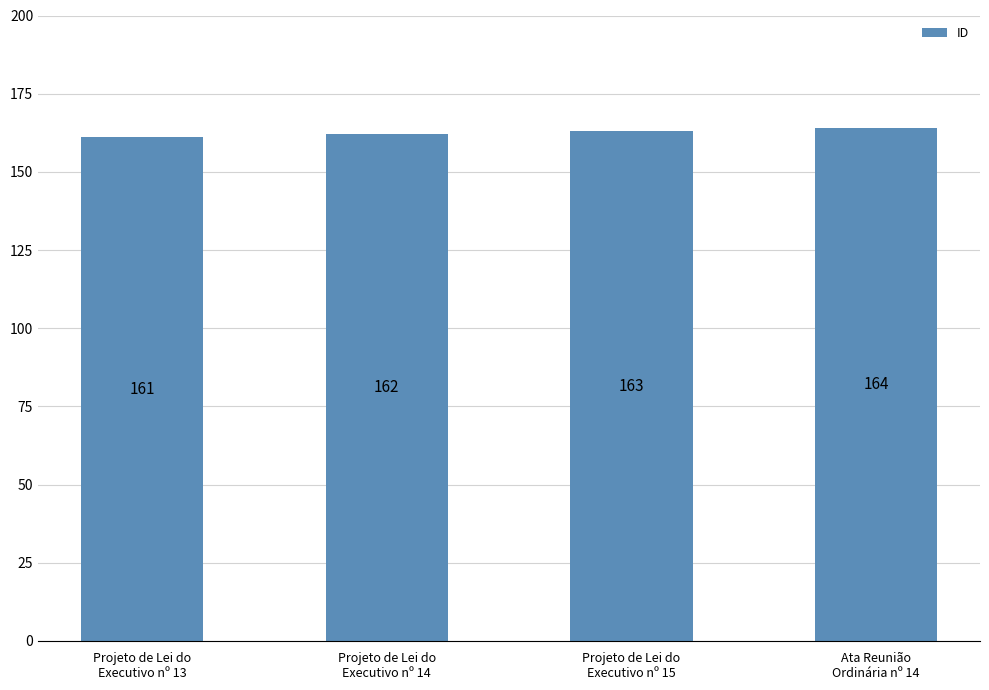

True or false: the data shows 162 at Projeto de Lei do
Executivo nº 14.

True